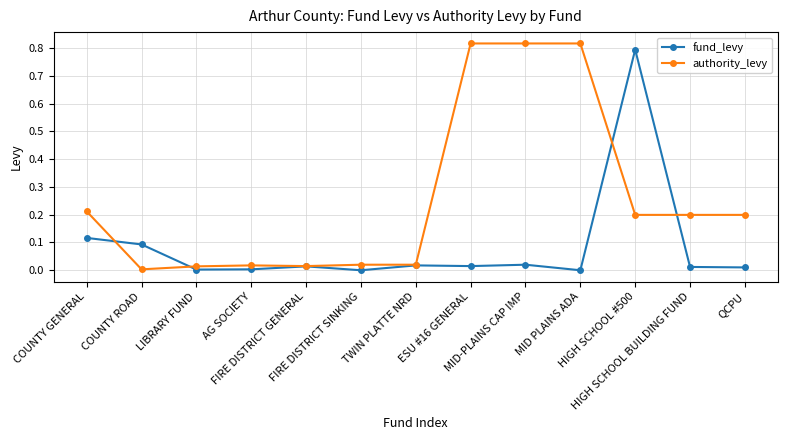

Is the value of fund_levy at COUNTY ROAD greater than the value of authority_levy at MID-PLAINS CAP IMP?

No